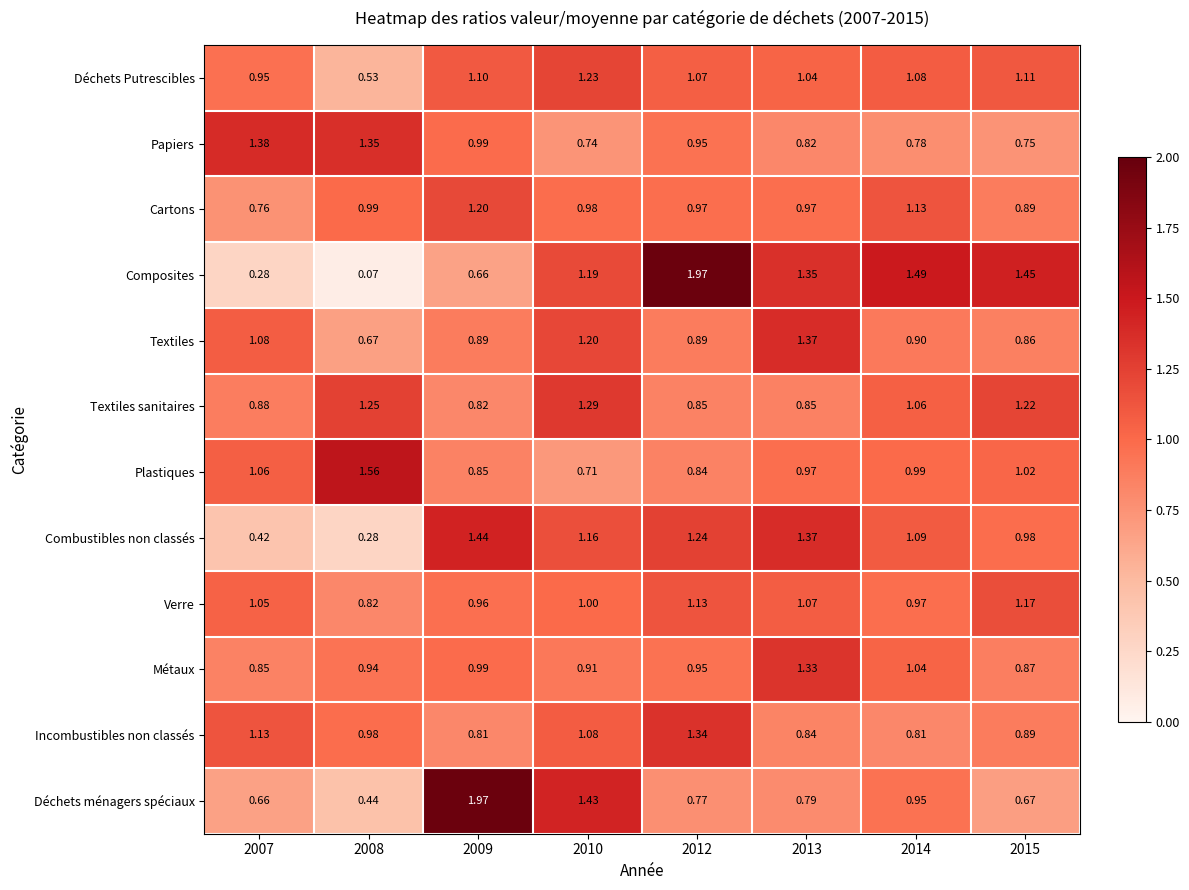

Which series has the largest range (max minus min)?

Composites